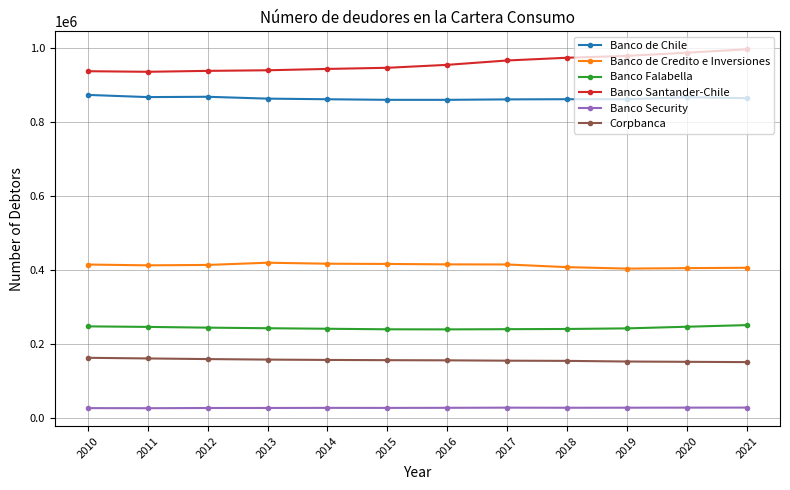

What is the average value of the Banco de Chile series?

864714